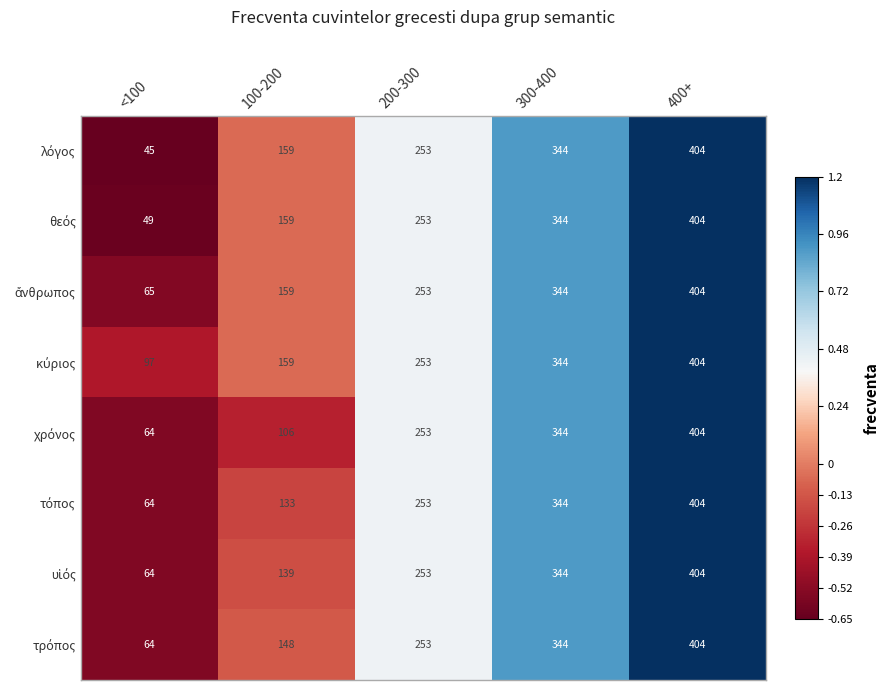

Which category has the highest value across all series?

400+